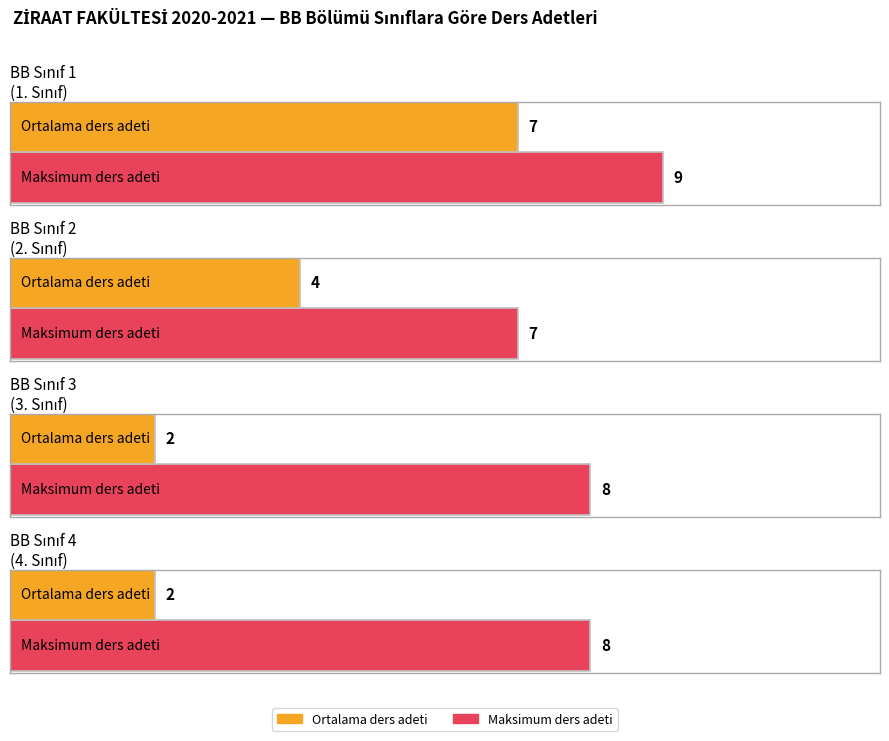

Where does the Average series first go above 3?

1